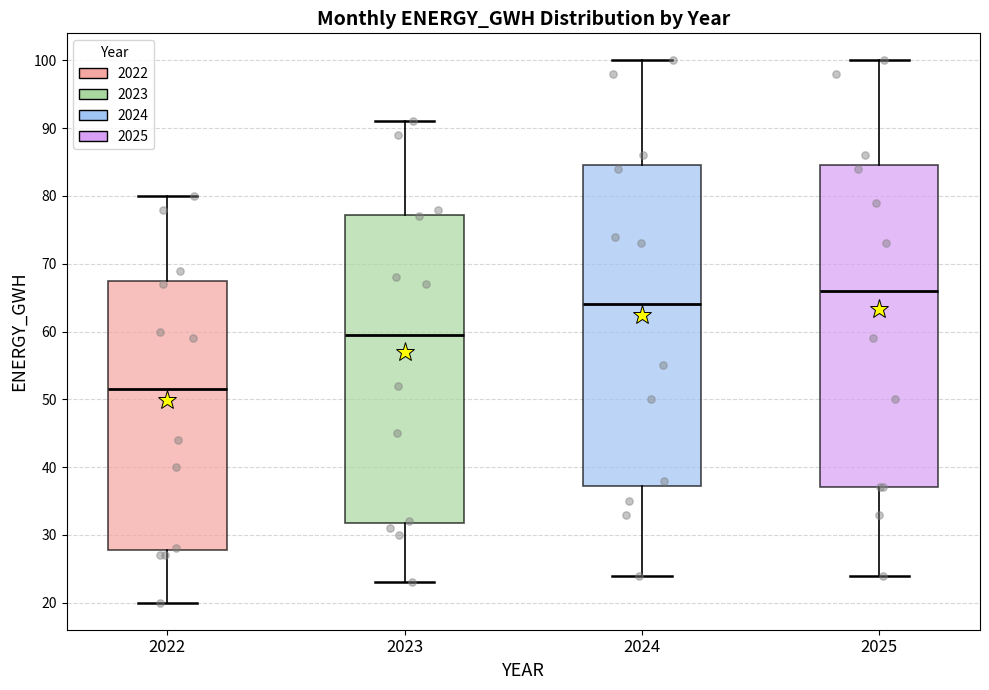

Reading left to right, read every box against the y-axis: the position of its median line, the range the box covers, and the ends of its whiskers. The values are not printed on the chart, so give them approximately, as read against the axis.

2022: median 52, box 28 to 68, whiskers 20 to 80
2023: median 60, box 32 to 77, whiskers 23 to 91
2024: median 64, box 37 to 85, whiskers 24 to 100
2025: median 66, box 37 to 85, whiskers 24 to 100